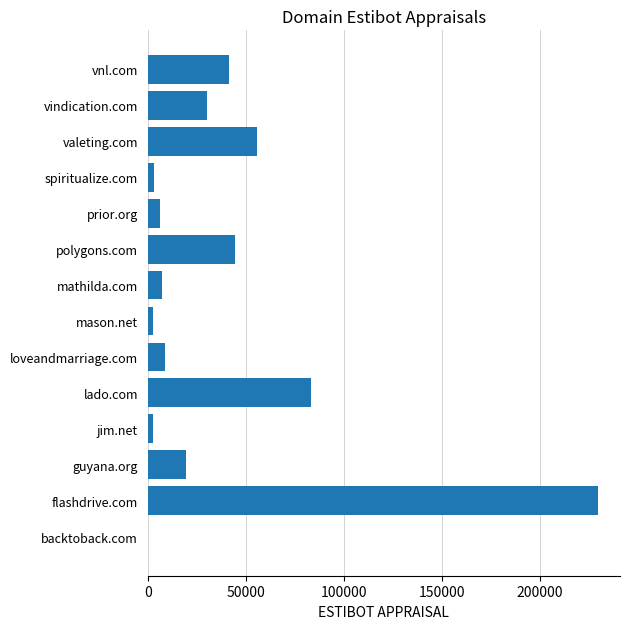

At which category does the chart reach its peak across all series?

flashdrive.com